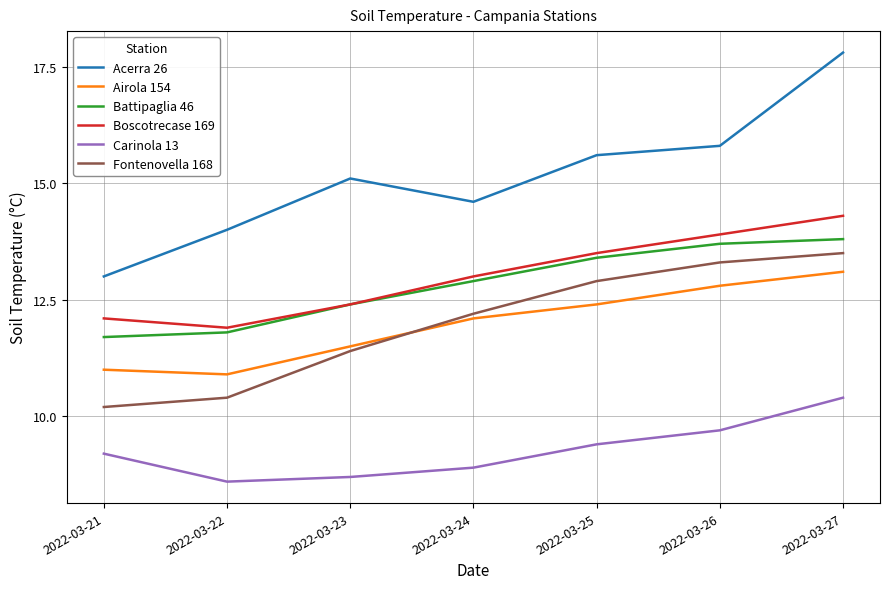

At how many categories does at least one series exceed 15?

4